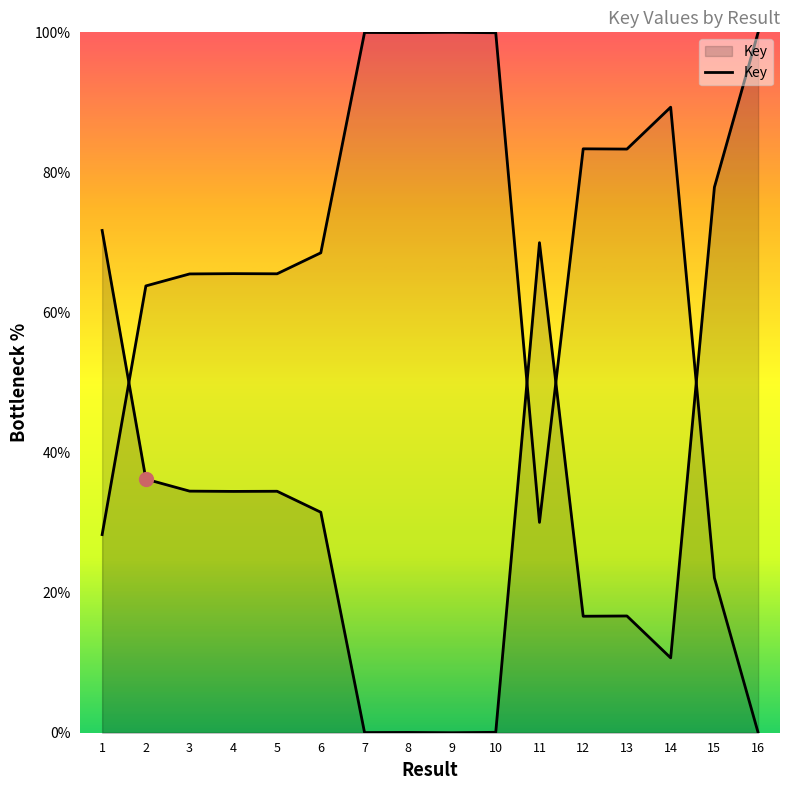

True or false: the data shows 100.0 at 16.

True